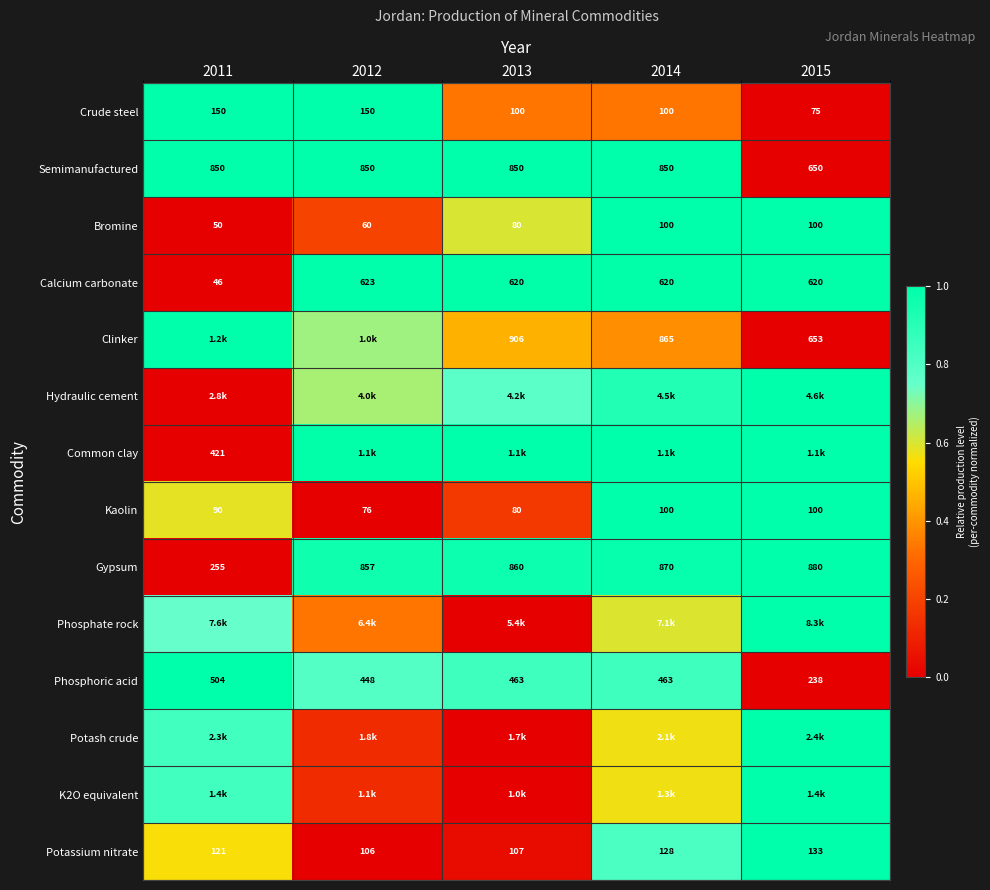

Which has a higher value, 2012 or 2014?

2012